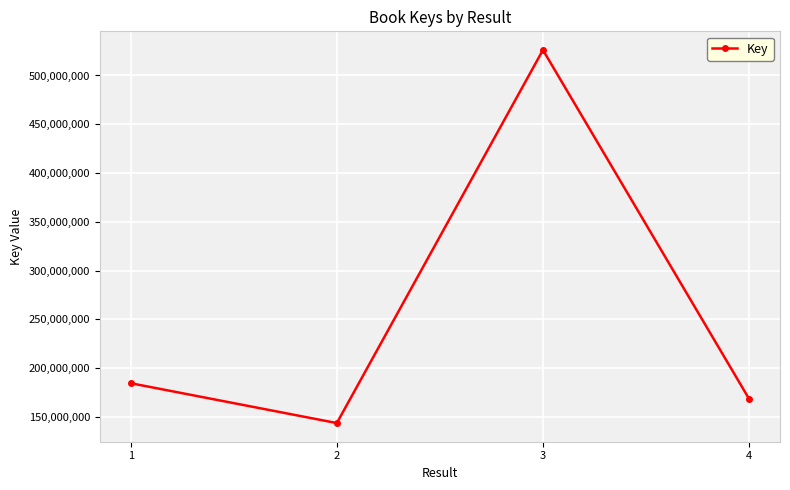

Where is the data nearest to the value 334902564?

1